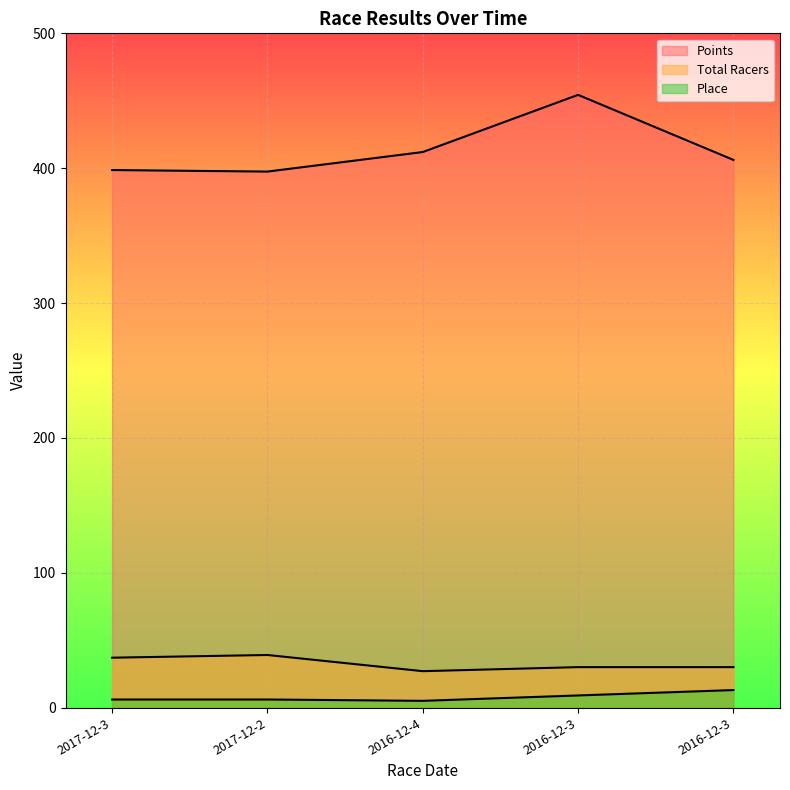

How many data points does each series have?

5